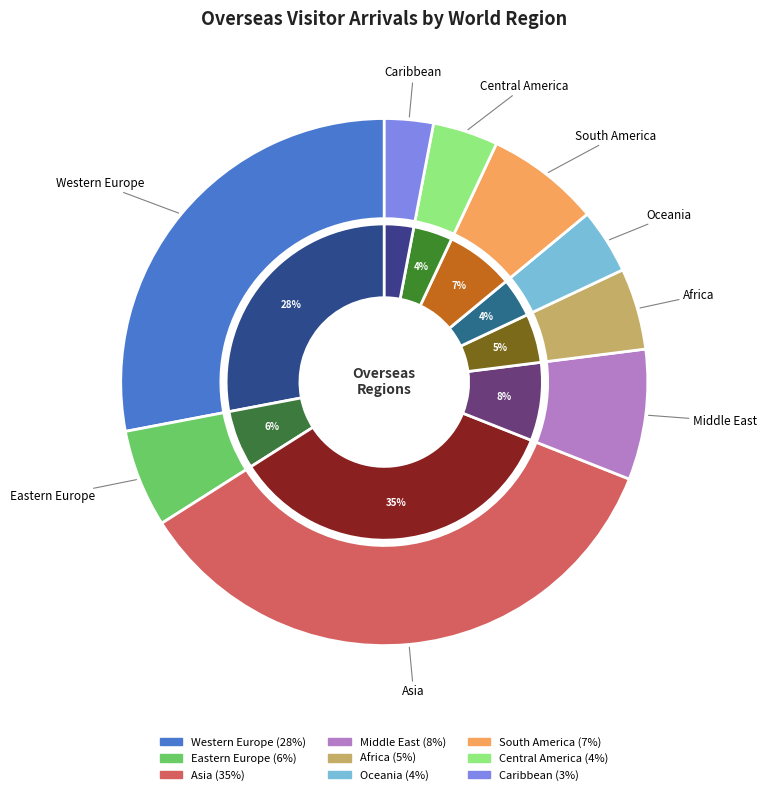

Approximately how many times larger is the value at Caribbean compared to Middle East?

0.4